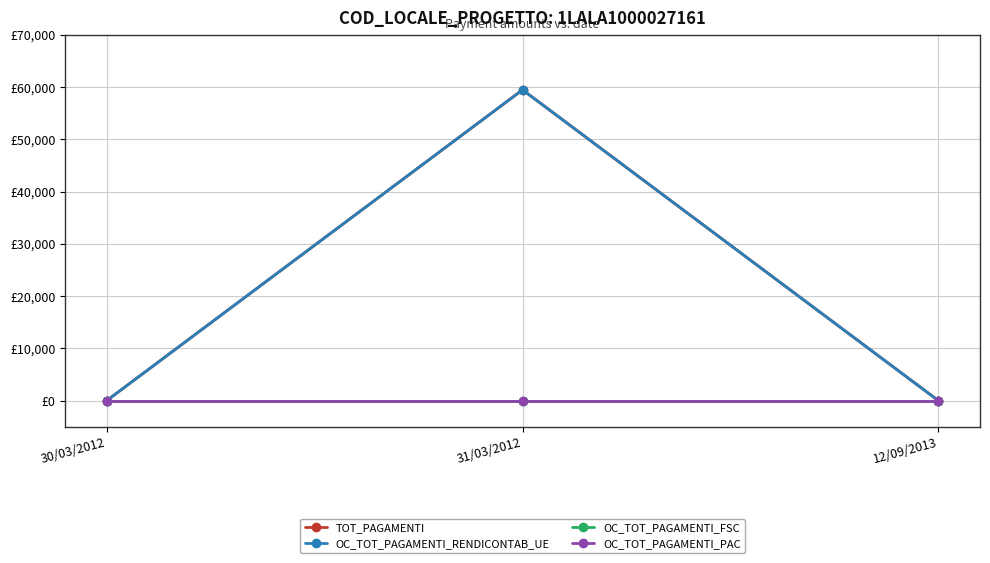

Reading left to right, list all the values displayed in this chart.

TOT_PAGAMENTI: 0.0	59482.3	1.0
OC_TOT_PAGAMENTI_RENDICONTAB_UE: 0.0	59482.3	0.0
OC_TOT_PAGAMENTI_FSC: 0.0	0.0	0.0
OC_TOT_PAGAMENTI_PAC: 0.0	0.0	0.0